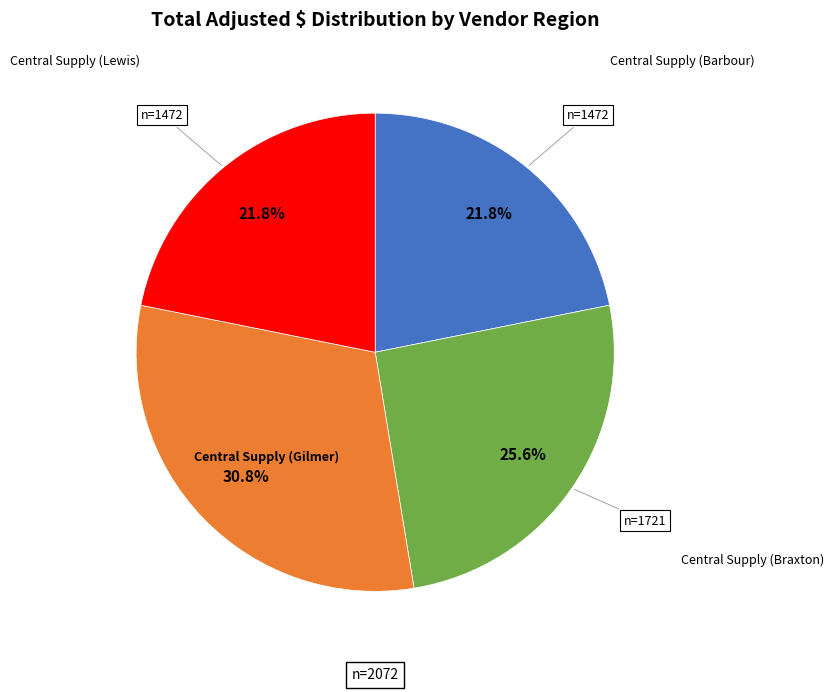

Is there a majority slice in this chart?

No